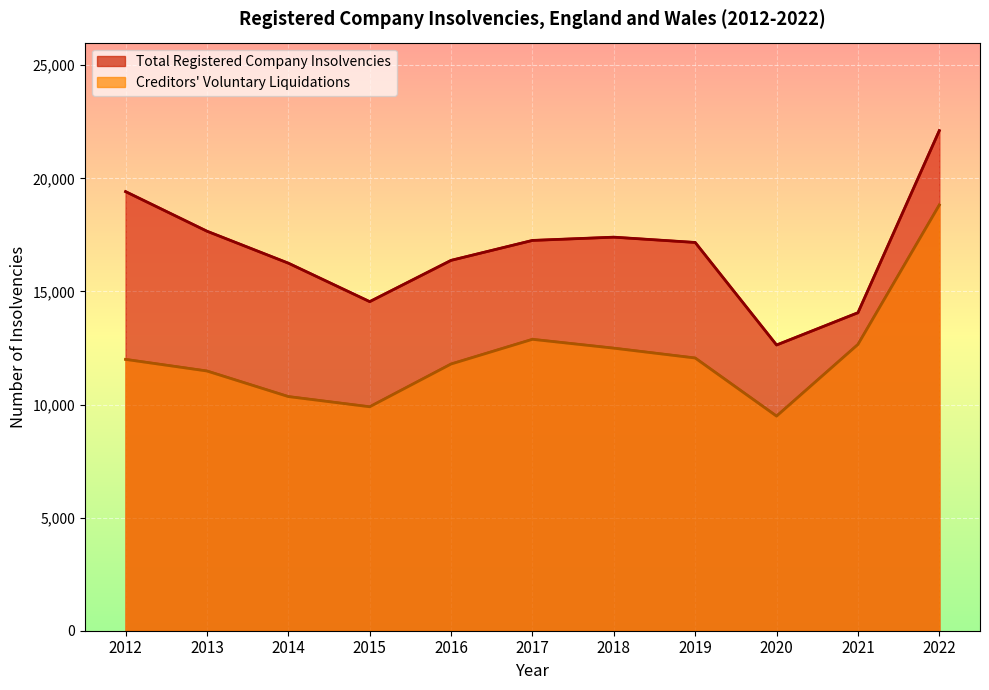

Rank the series by their maximum value, from lowest to highest.

Creditors Voluntary Liquidations, Total Registered Company Insolvencies